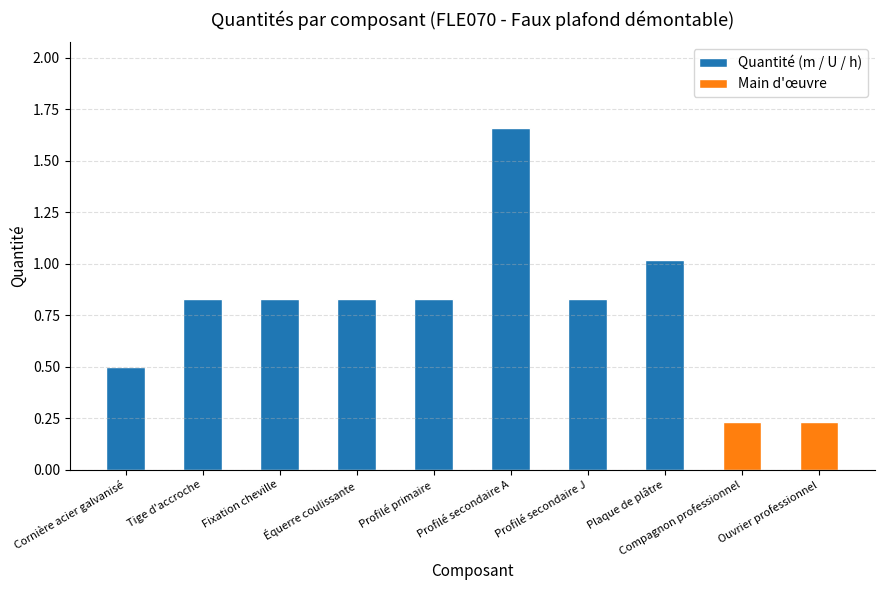

At which label is the value closest to 0?

Compagnon professionnel